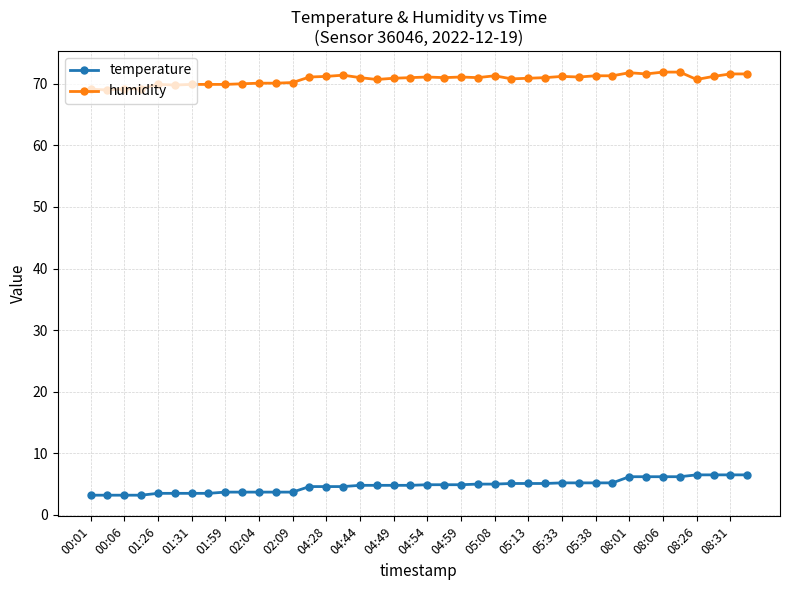

Rank the series by their average value, from highest to lowest.

humidity, temperature